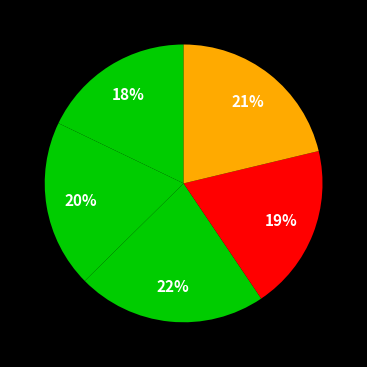

Count the number of slices in the pie.

5